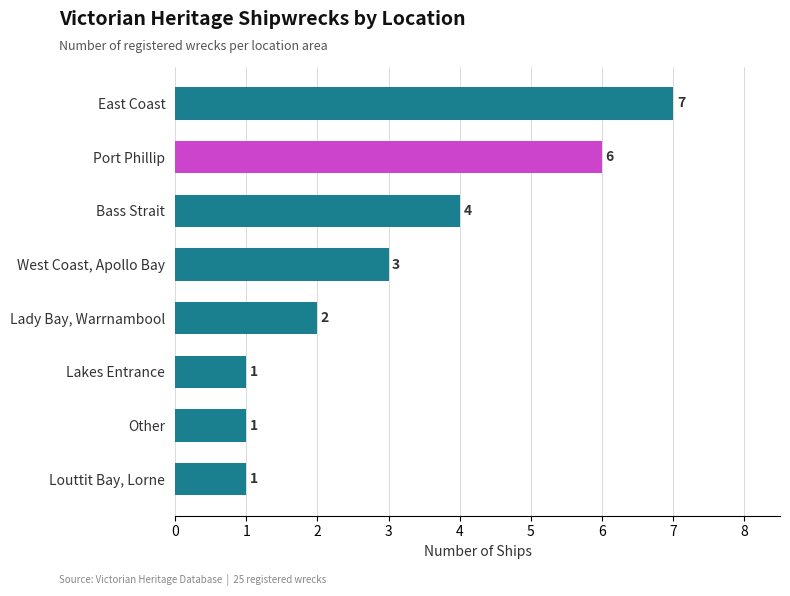

Is it true that the value at Lakes Entrance is 1?

True